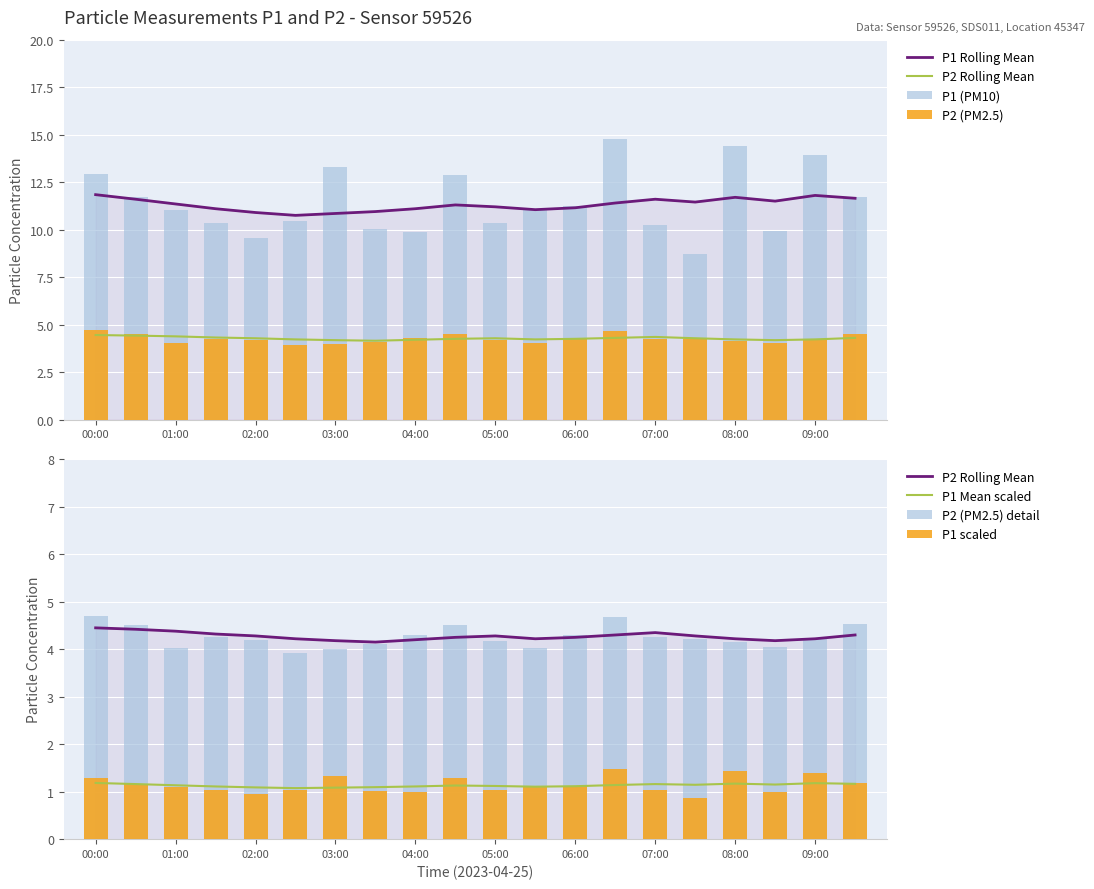

Which category has the highest value in the P1_mean series?

00:00